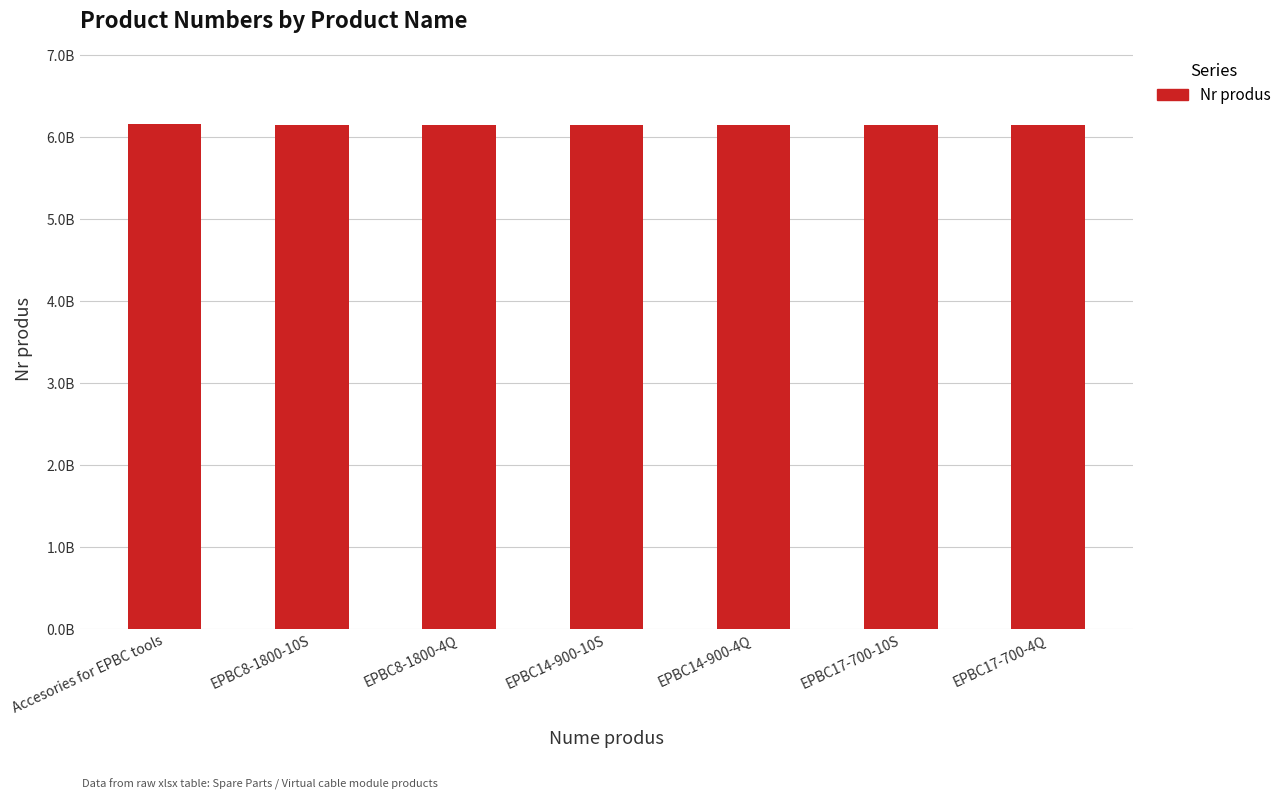

Reading left to right, what are all the values shown in this chart?

6158122810	6151659040	6151659000	6151659790	6151659800	6151659020	6151659060